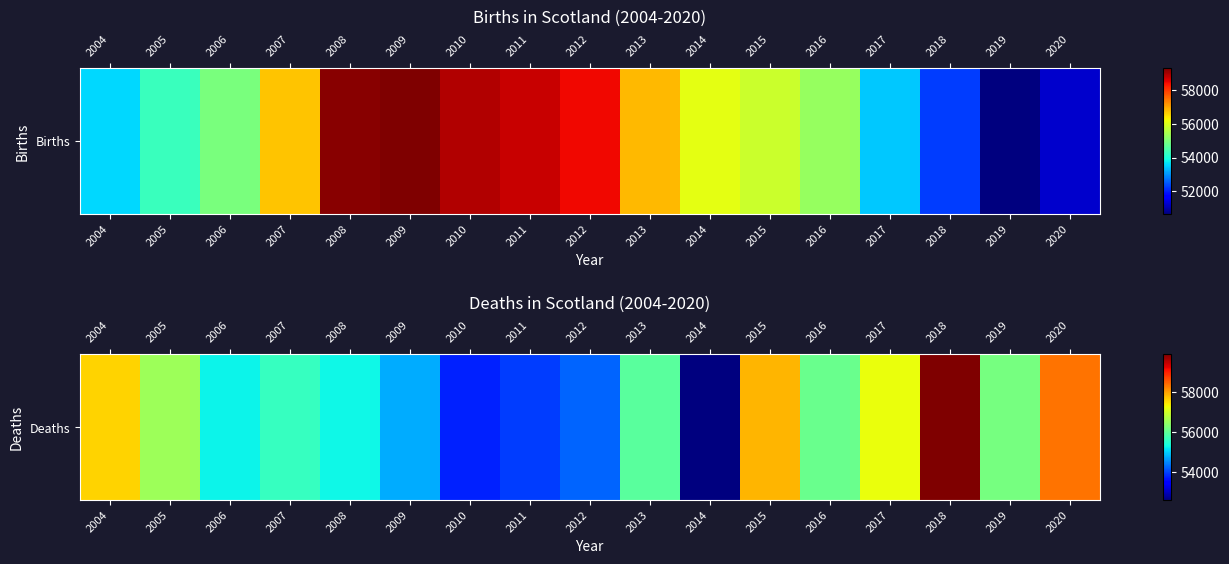

What is the smallest value displayed?

52584